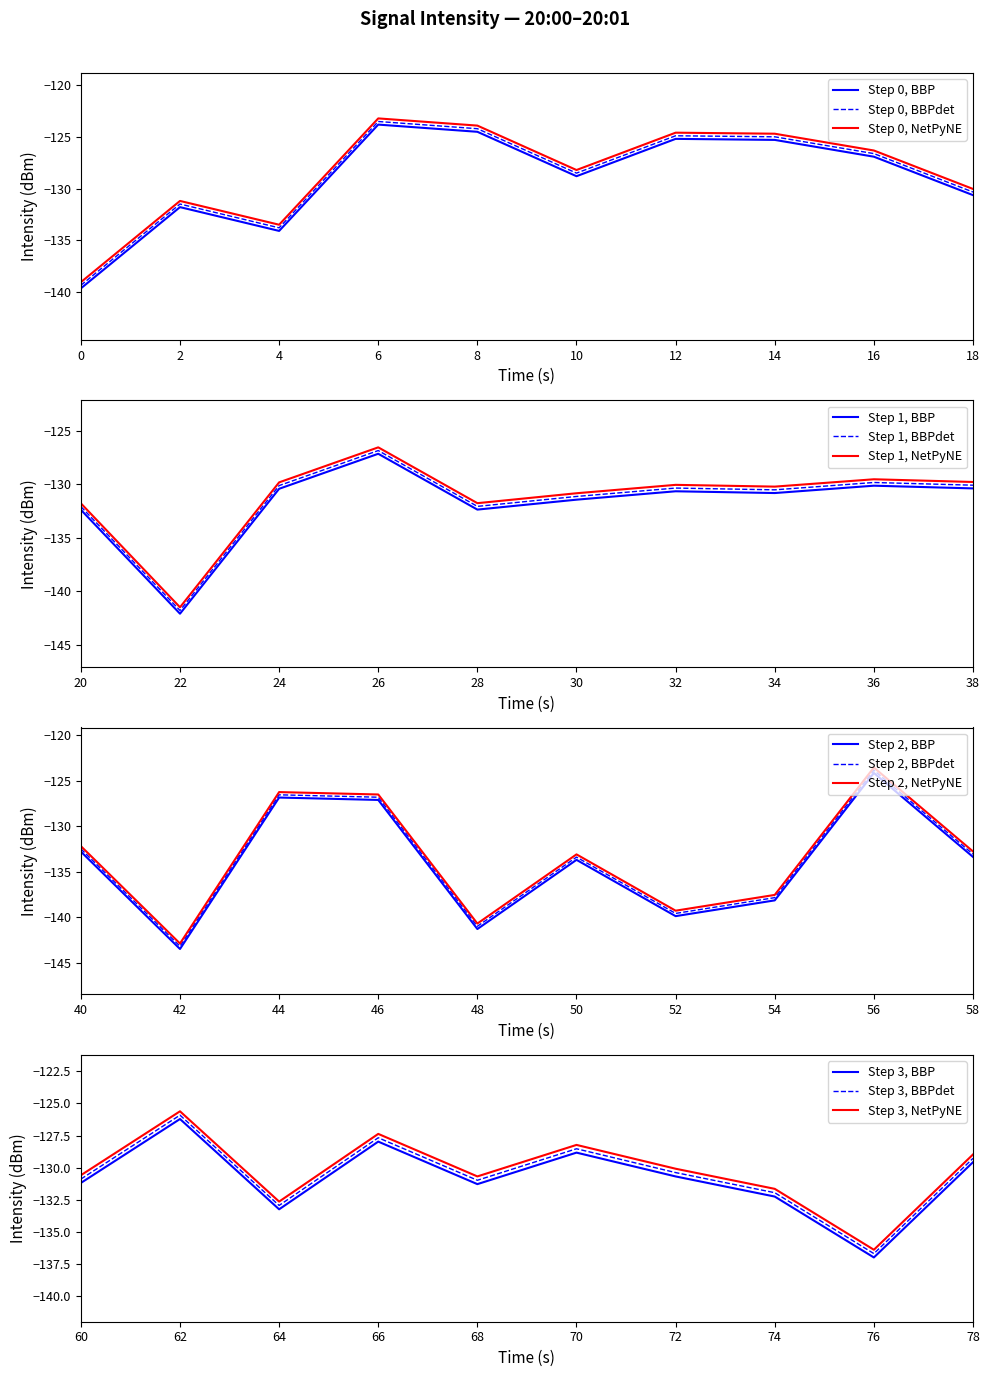

Reading left to right, what are all the values shown in this chart?

-139.7	-131.8	-134.1	-123.8	-124.5	-128.8	-125.2	-125.3	-126.9	-130.6	-132.4	-142.1	-130.4	-127.2	-132.4	-131.5	-130.7	-130.8	-130.1	-130.4	-132.8	-143.5	-126.8	-127.1	-141.3	-133.7	-139.9	-138.1	-124.1	-133.4	-131.2	-126.2	-133.2	-128.0	-131.3	-128.8	-130.7	-132.2	-137.0	-129.6